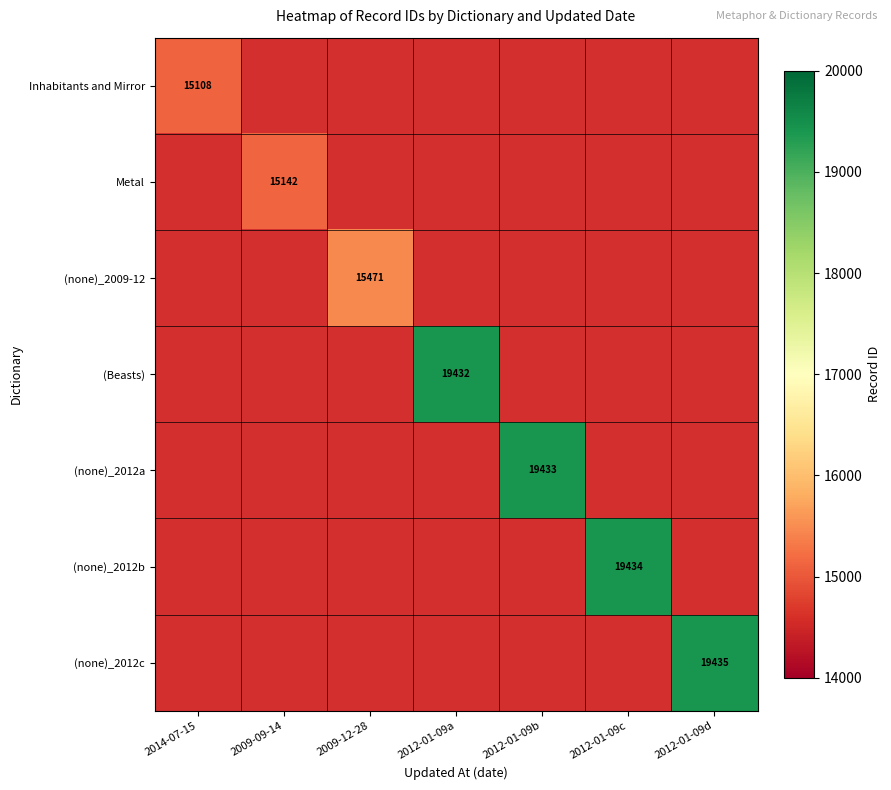

The (Beasts) series shows 32889 at 2012-01-09a. True or false?

False